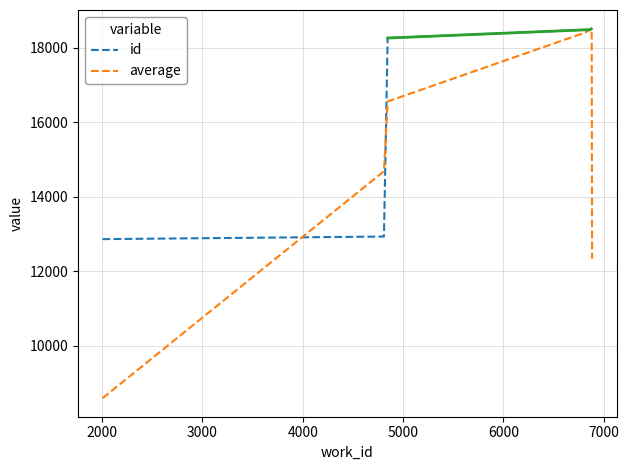

Reading left to right, list all the values displayed in this chart.

id: 12865.0	12934.0	18256.0	18476.0	18477.0	18495.0	18503.0	18510.0	18512.0
average: 8599.7	14685.0	16555.3	18403.0	18482.7	18491.7	18502.7	18508.3	12340.7